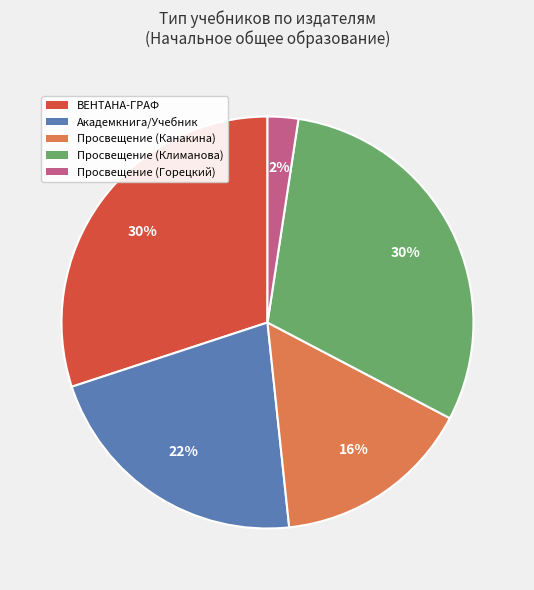

Is the sum of Просвещение (Климанова) and Просвещение (Канакина) greater than half?

No